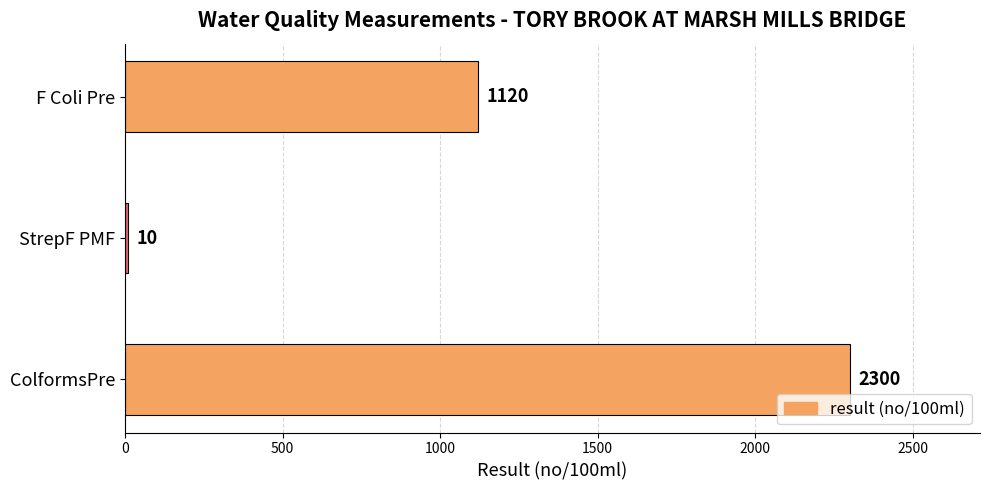

What is the smallest value displayed?

10